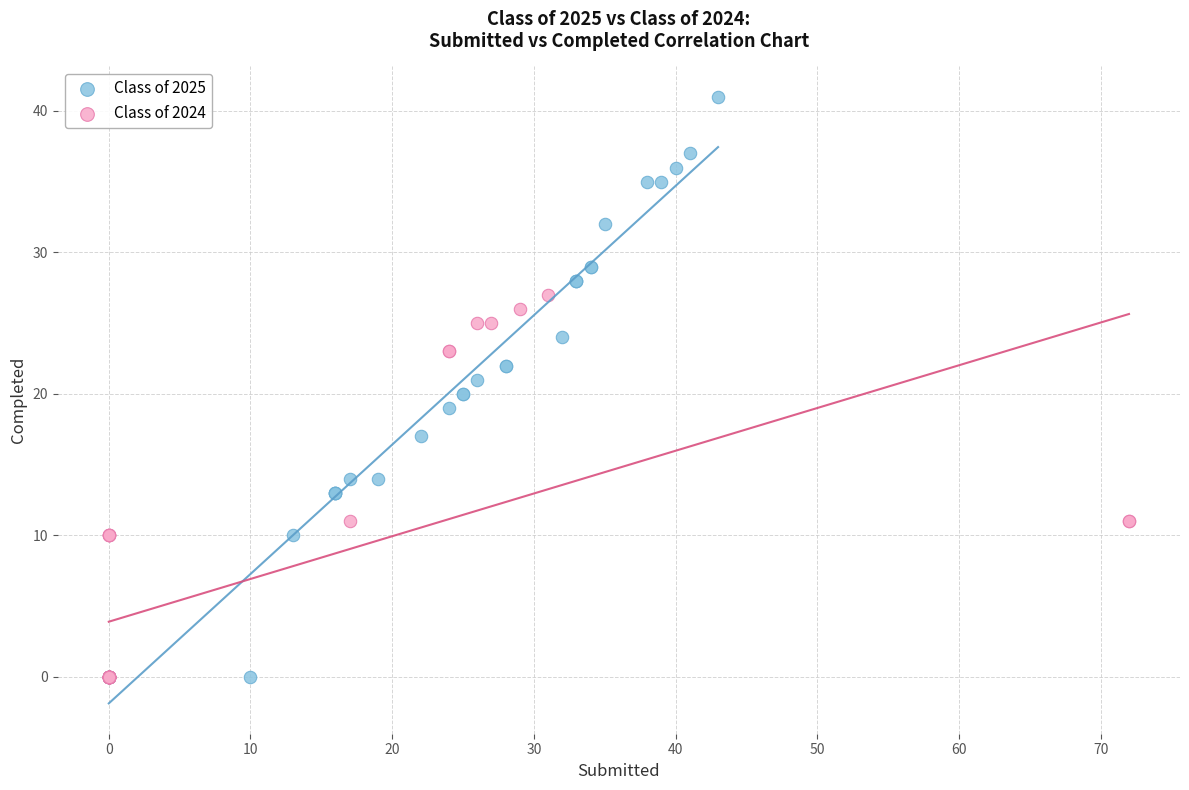

Which series has the largest Y range (max minus min)?

Class of 2025